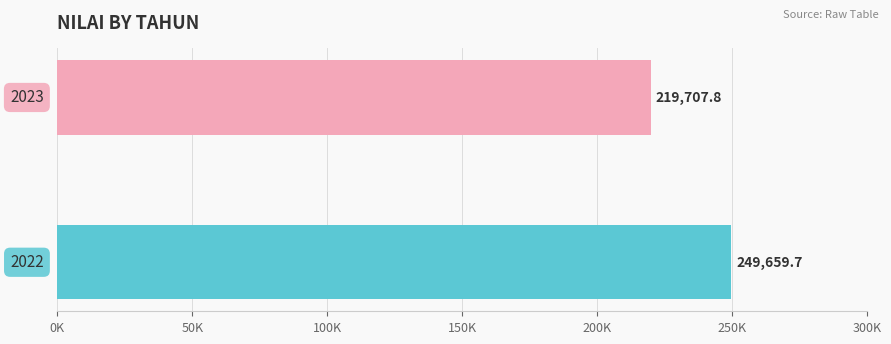

Does the chart contain any negative values?

No